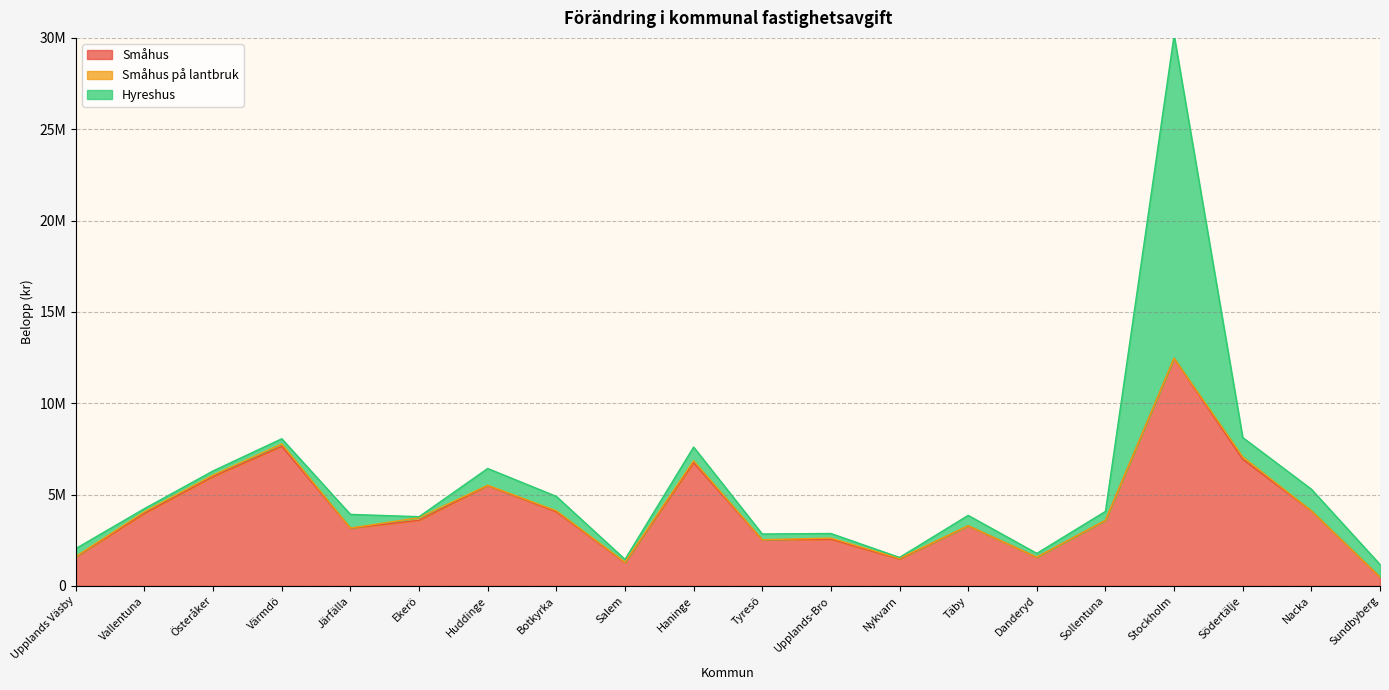

What is the difference between the second highest and second lowest values in the Småhus series?

6361018